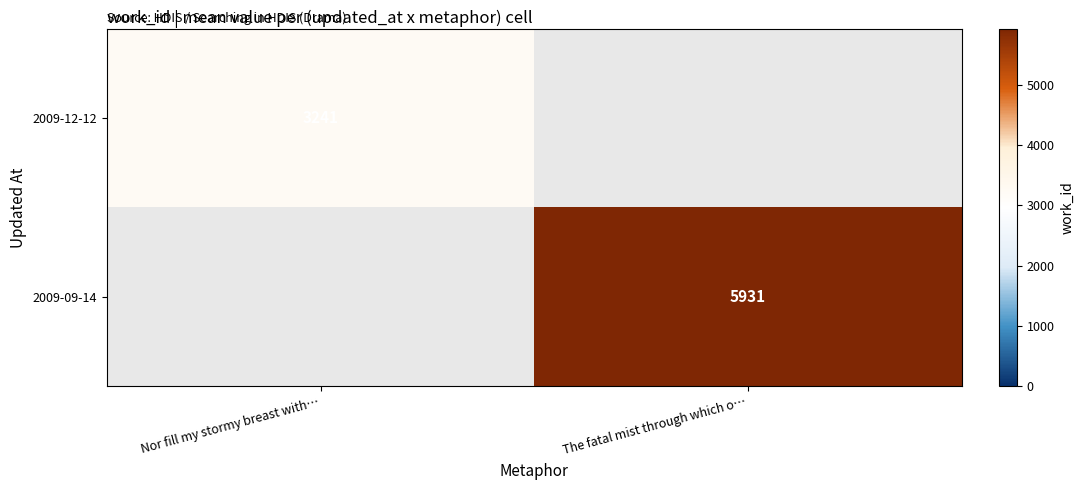

Is the value of 2009-12-12 at Nor fill my stormy breast with… greater than the value of 2009-09-14 at The fatal mist through which o…?

No